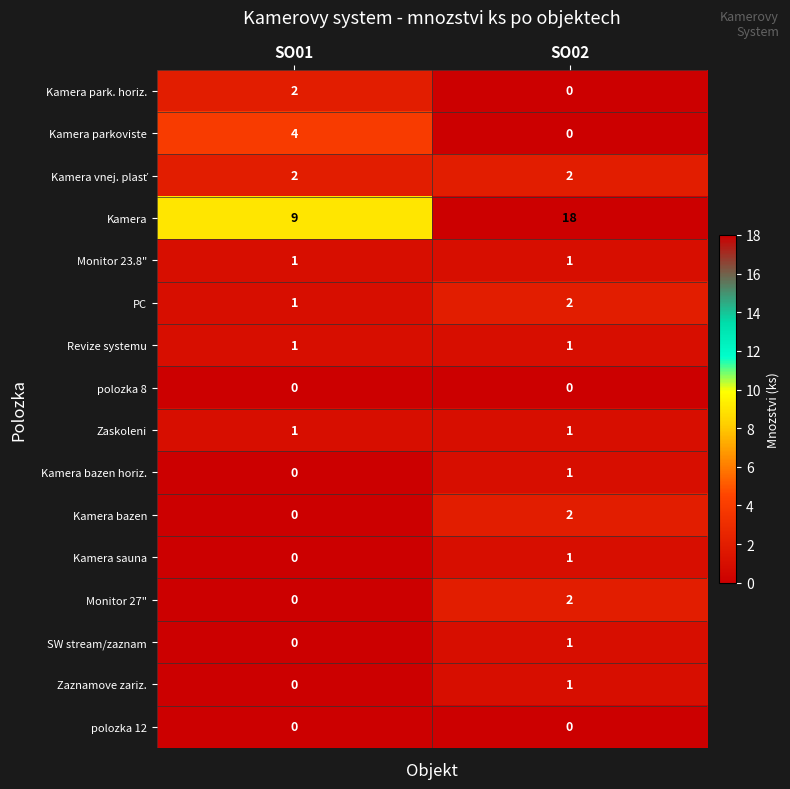

Which label corresponds to the largest value in the chart?

SO02